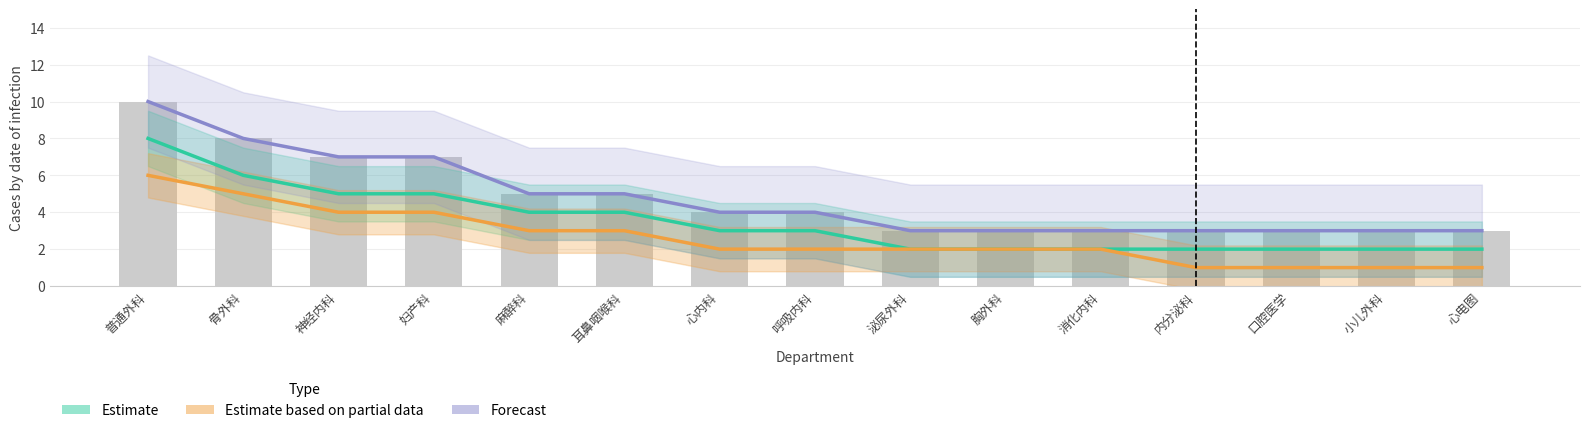

Where is Estimate based on partial data nearest to the value 3?

麻醉科